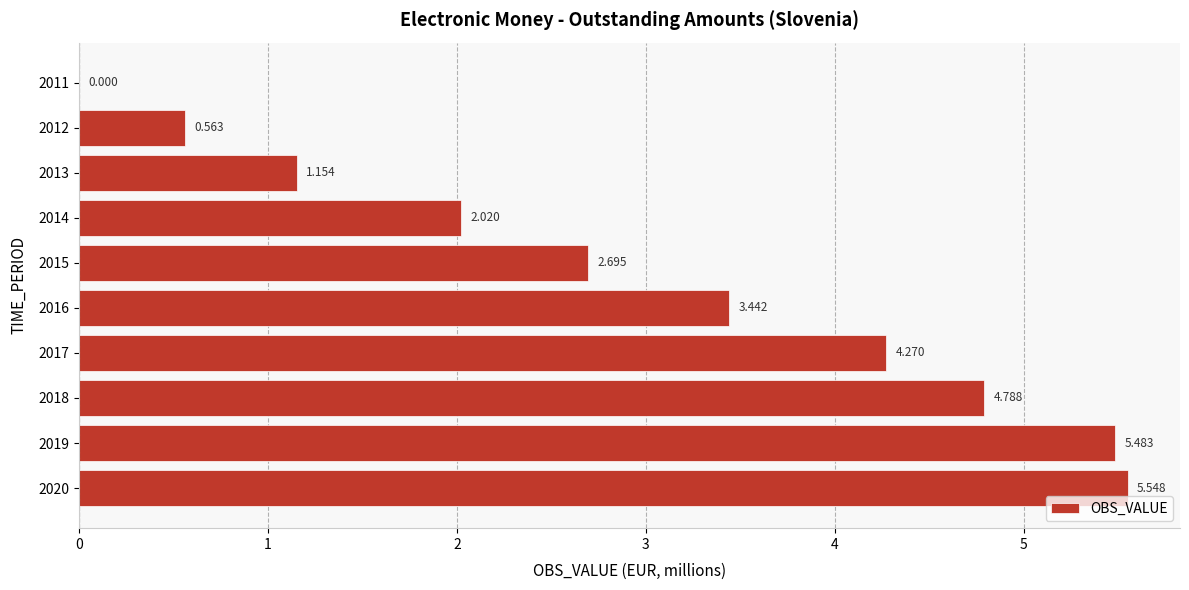

How many series are shown in this chart?

1